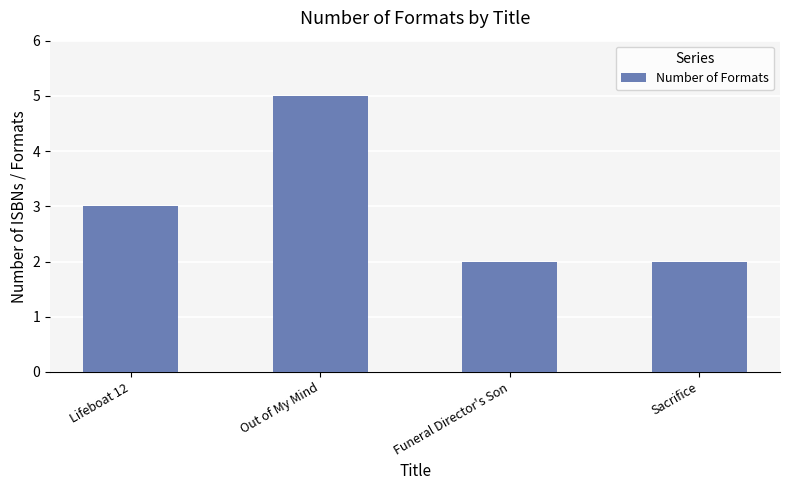

What value does the data have at Lifeboat 12?

3